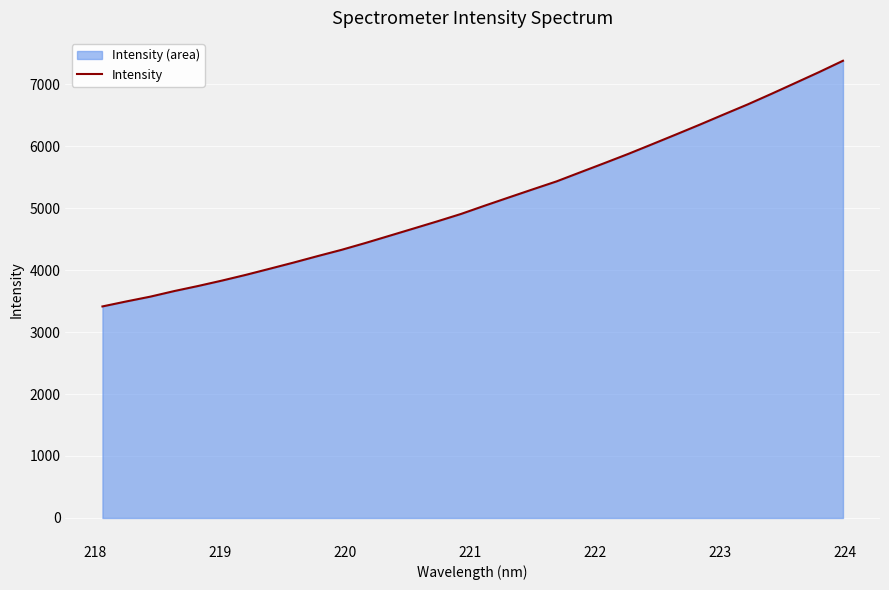

What is the minimum value shown in the chart?

3412.9